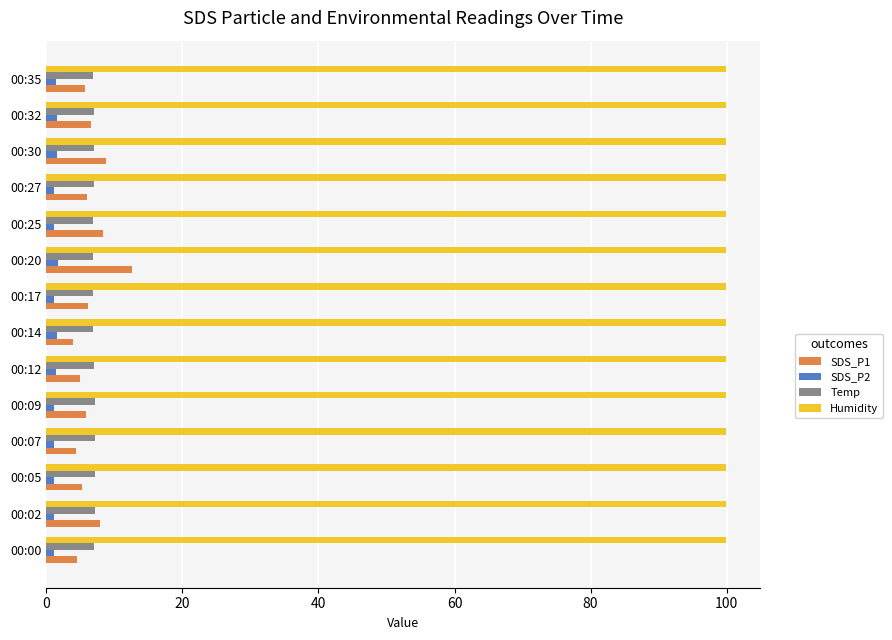

At which label does SDS_P1 reach its peak?

00:20